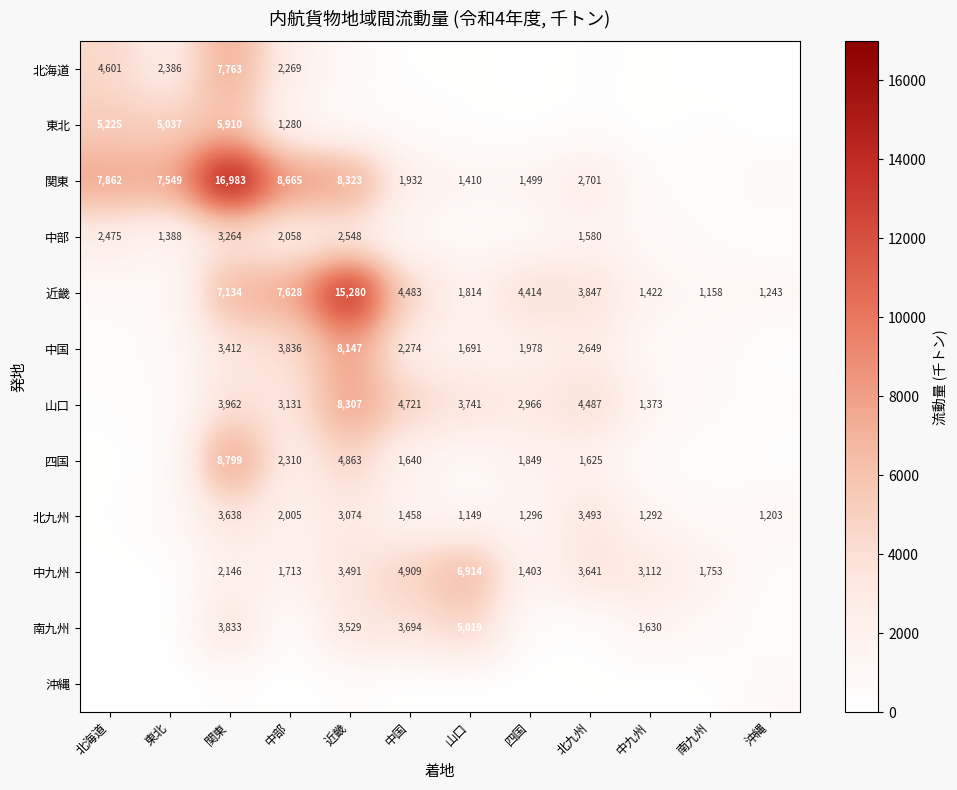

Is the value of 北海道 at 関東 greater than the value of 中国 at 関東?

Yes